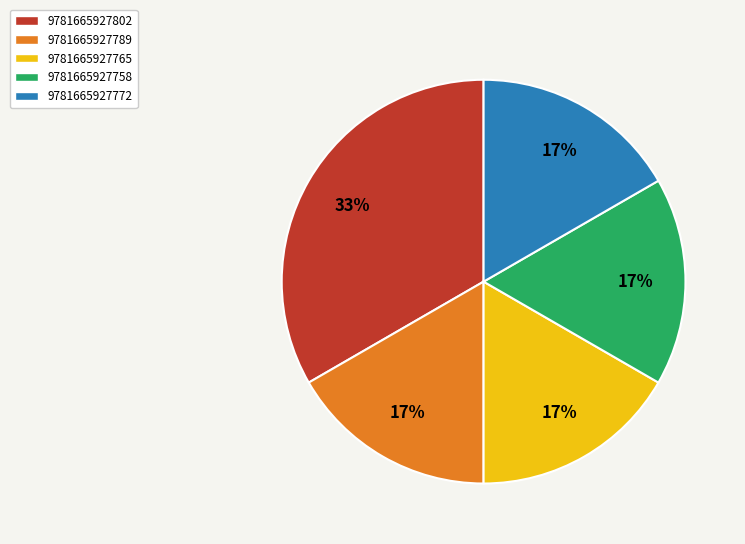

What percentage is the 9781665927789 slice, to the nearest percent?

17%